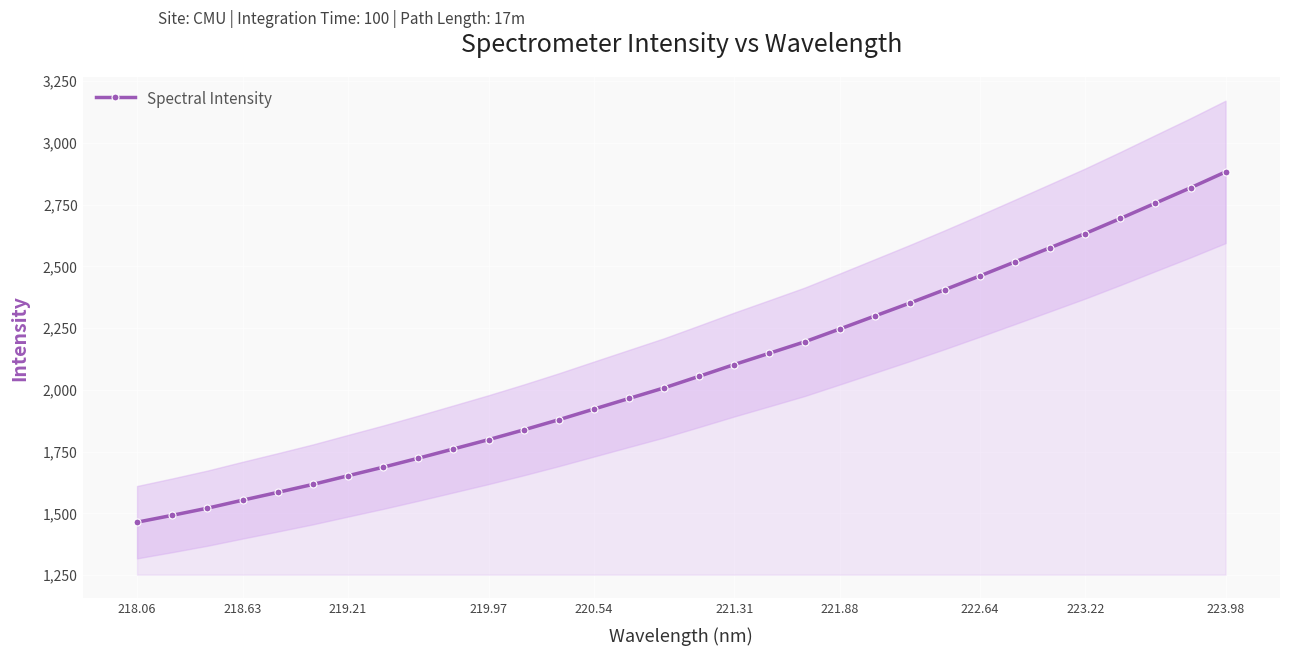

Reading left to right, transcribe all the data shown in this chart.

1464.2	1492.1	1521.0	1553.3	1584.9	1617.2	1652.2	1686.9	1723.2	1760.7	1798.3	1837.8	1879.0	1922.2	1965.1	2008.0	2055.0	2102.6	2148.3	2194.3	2246.2	2298.8	2351.5	2405.7	2461.5	2518.2	2575.5	2633.0	2693.7	2756.0	2817.9	2882.4